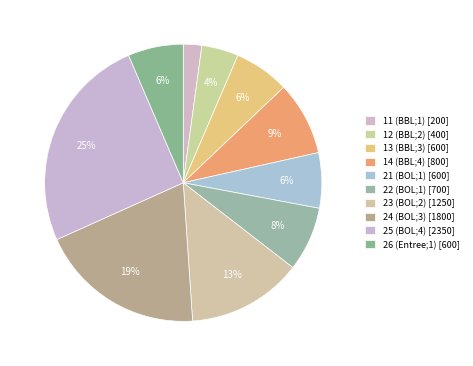

To the nearest percent, what percentage of the pie is 21 (BOL;1)?

6%